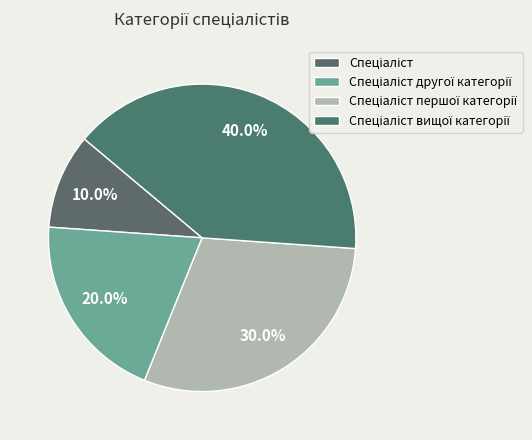

To the nearest percent, what is the difference between the Спеціаліст першої категорії and Спеціаліст вищої категорії slice percentages?

10%